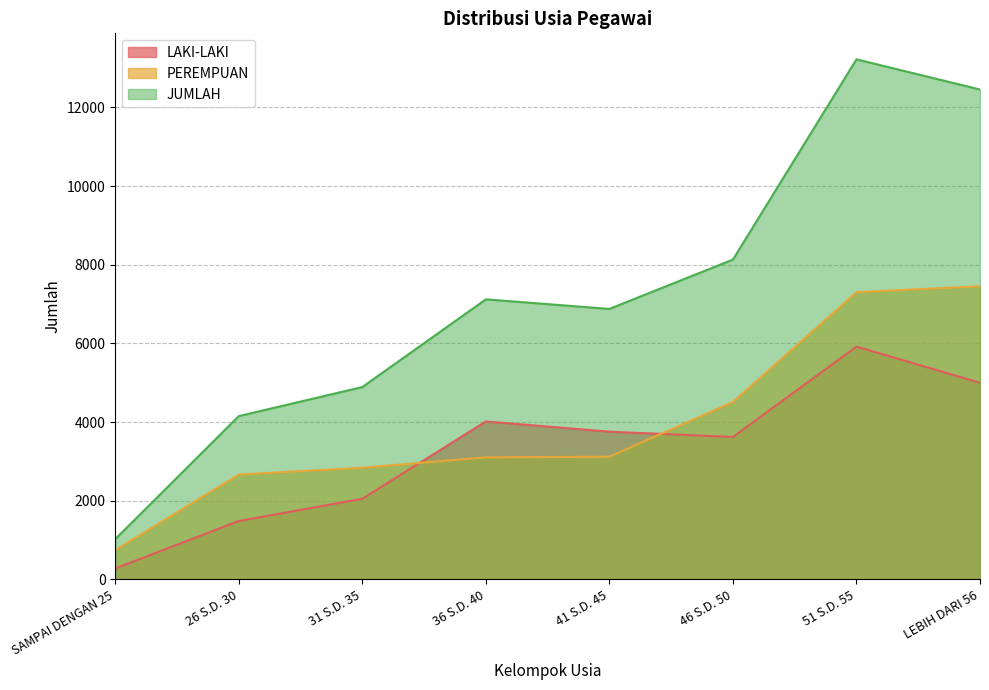

At which label does JUMLAH reach its peak?

51 S.D. 55